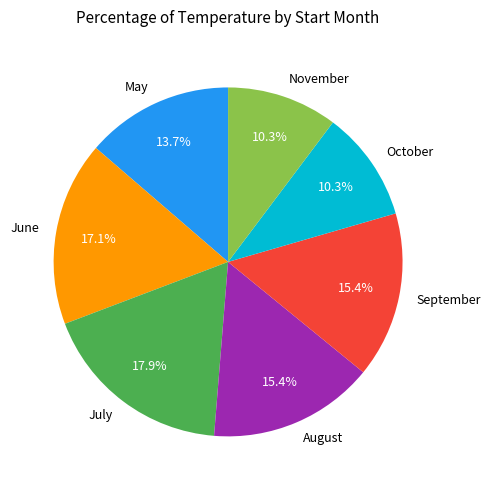

What percentage do November and July together represent?

28.2%